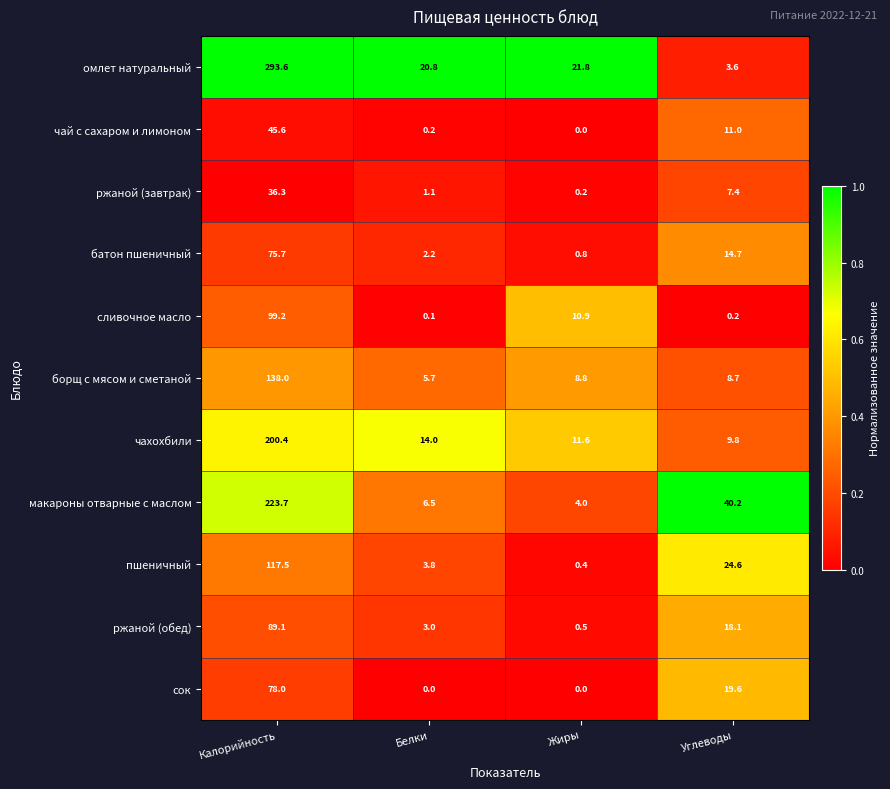

Which series has the widest spread of values?

омлет натуральный